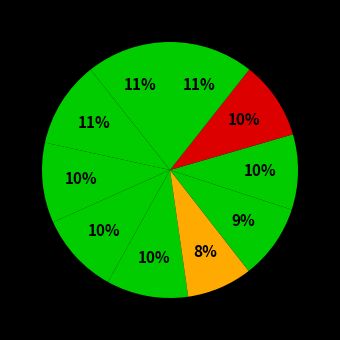

To the nearest percent, what is the average slice percentage?

10%